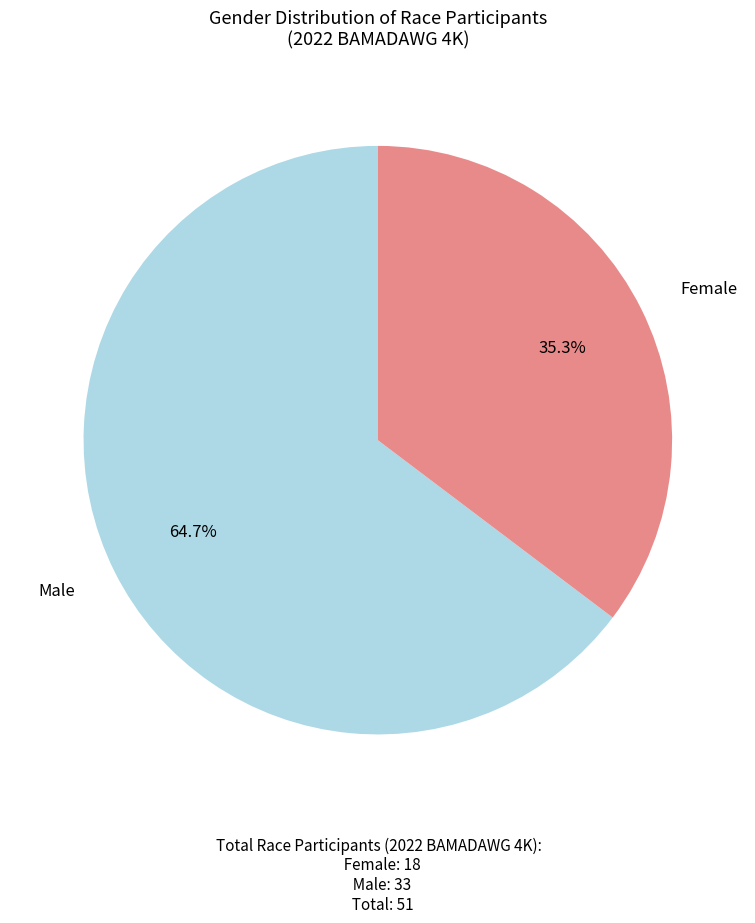

Does any single category account for the majority?

Yes